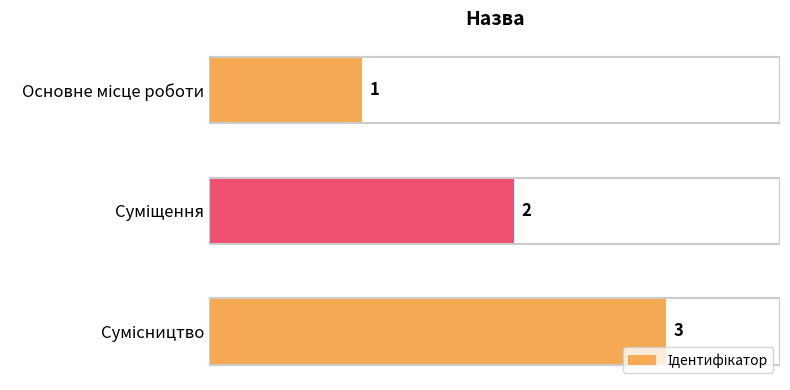

What is the difference between the maximum and minimum values?

2